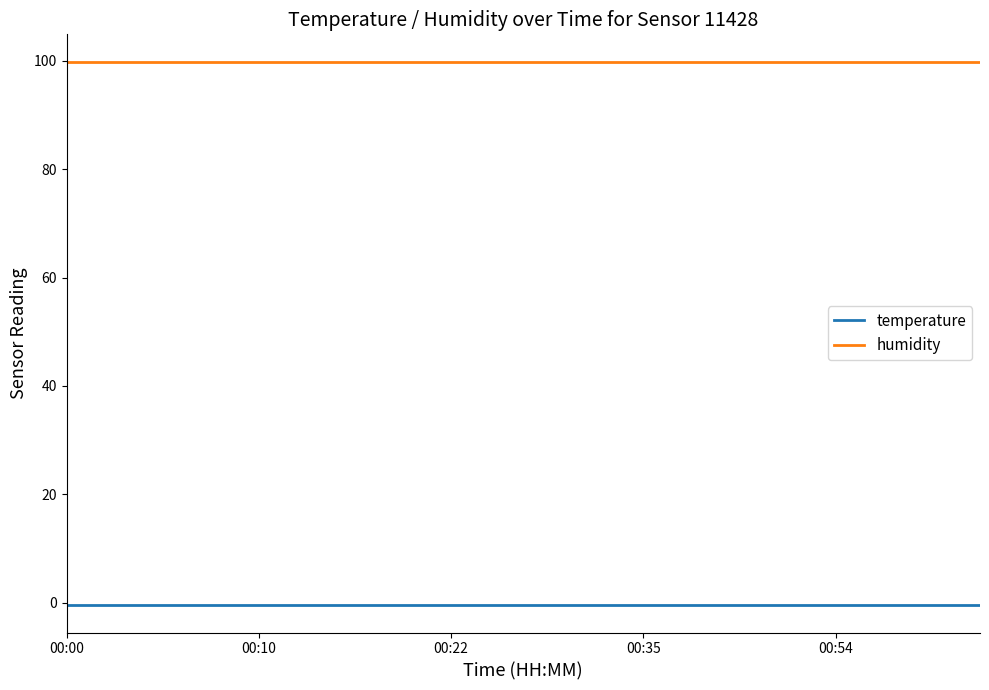

How many lines are shown in the chart?

2